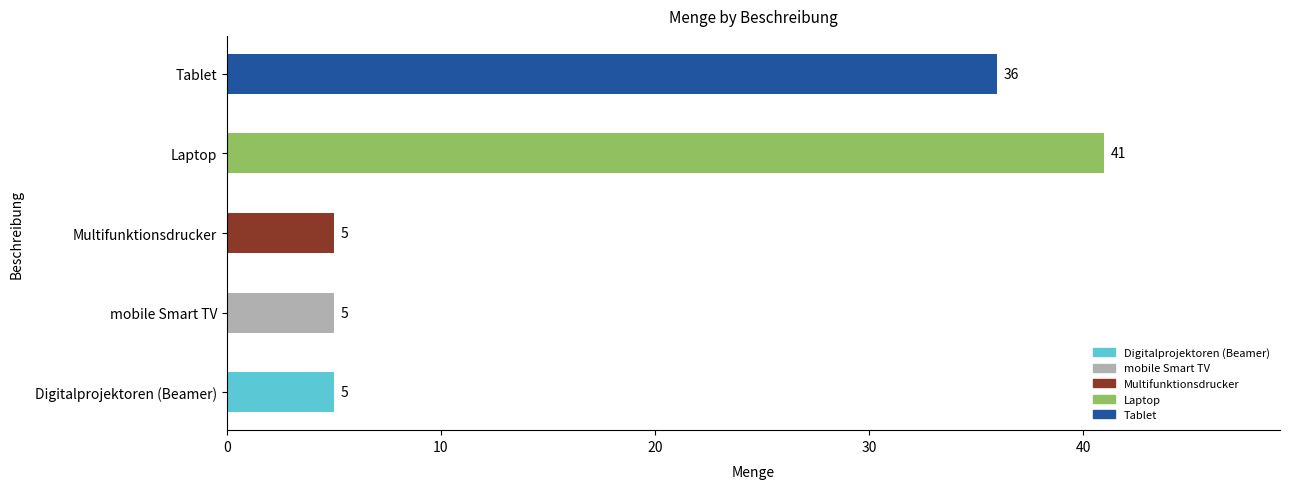

True or false: the data shows 5 at mobile Smart TV.

True